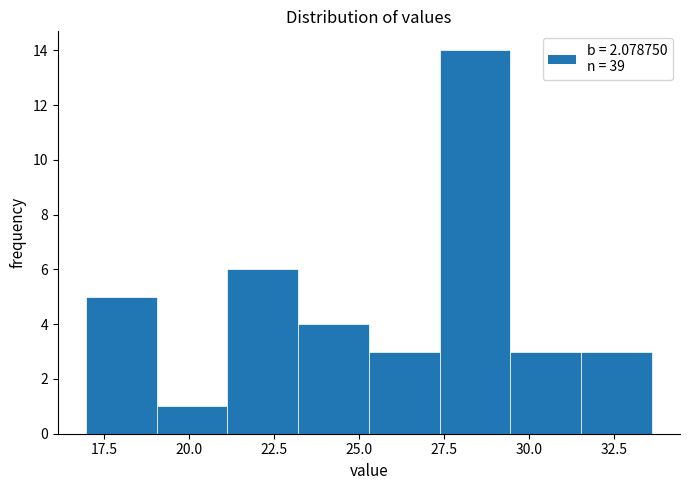

Reading left to right, transcribe this chart: for each bar, give the range it covers on the x-axis and its height. Neither the bar edges nor the heights are printed on the chart, so give them approximately, as read against the axes.

17.0 to 19.0: 5
19.0 to 21.0: 1
21.0 to 23.0: 6
23.0 to 25.5: 4
25.5 to 27.5: 3
27.5 to 29.5: 14
29.5 to 31.5: 3
31.5 to 33.5: 3